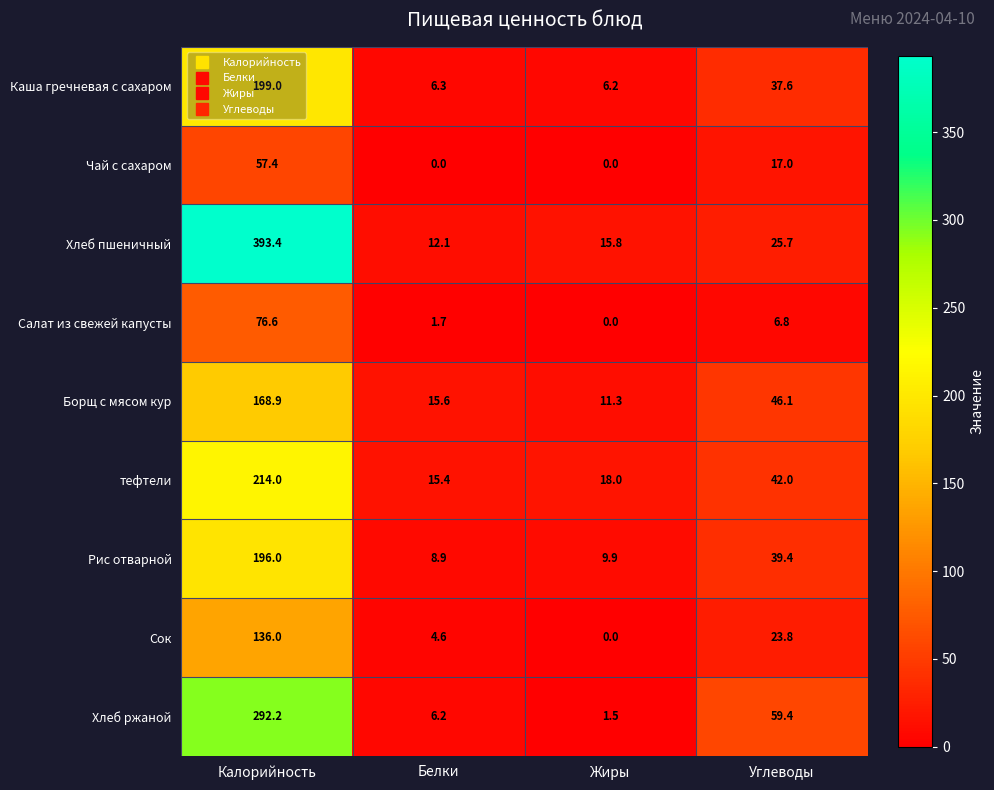

What is the difference between the highest and lowest values at Углеводы?

52.6